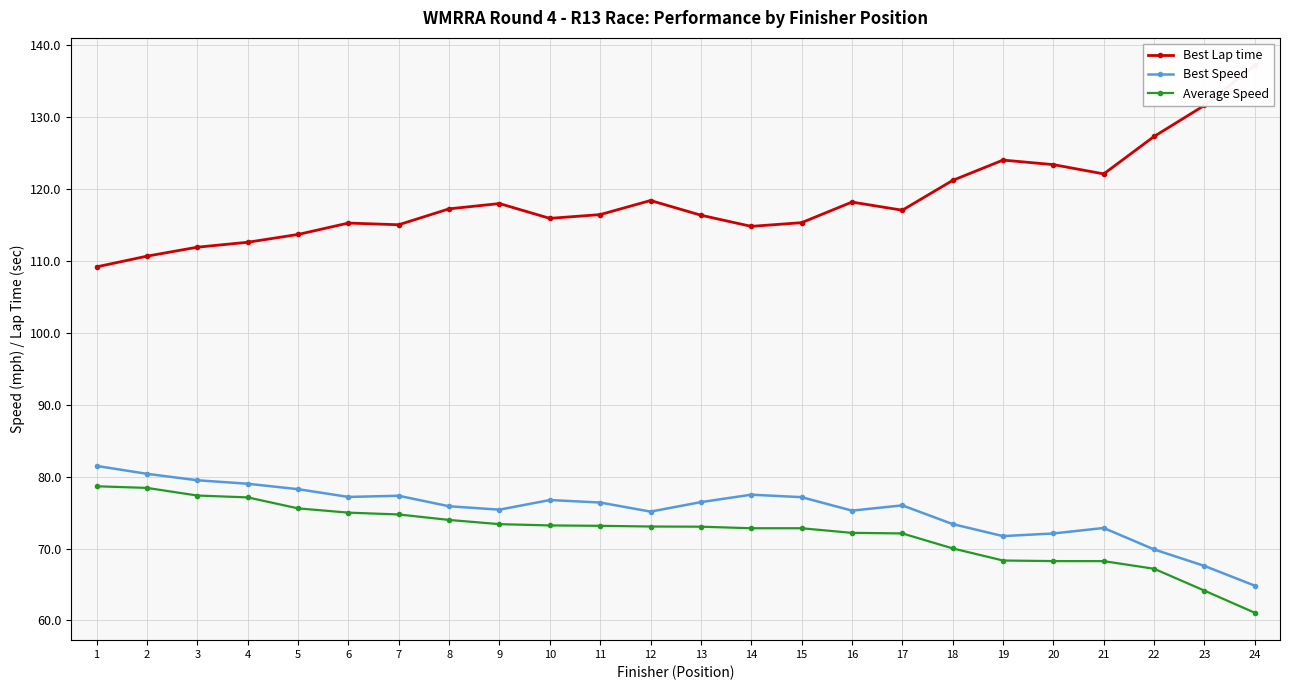

What are all the series names shown in the legend?

Best Lap time, Best Speed, Average Speed